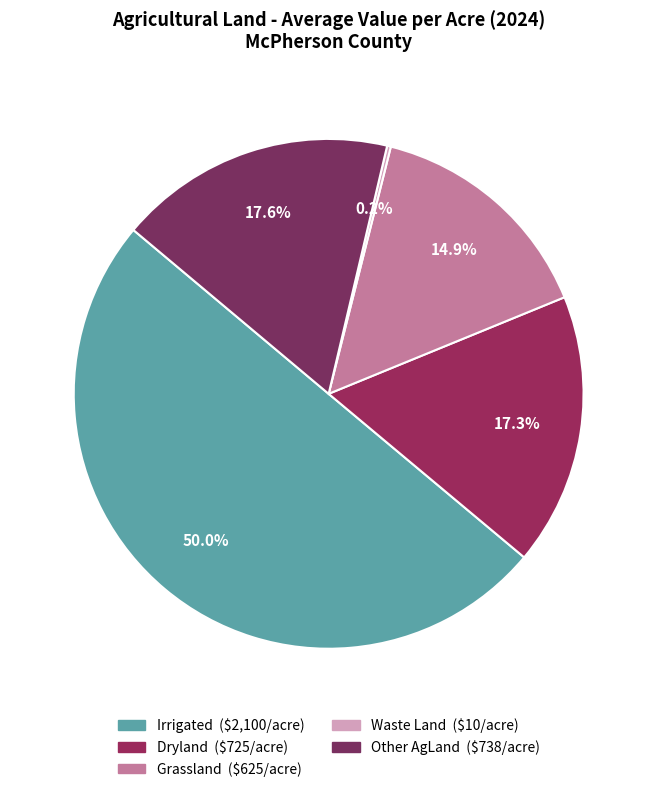

True or false: Grassland accounts for 84% of the total.

False